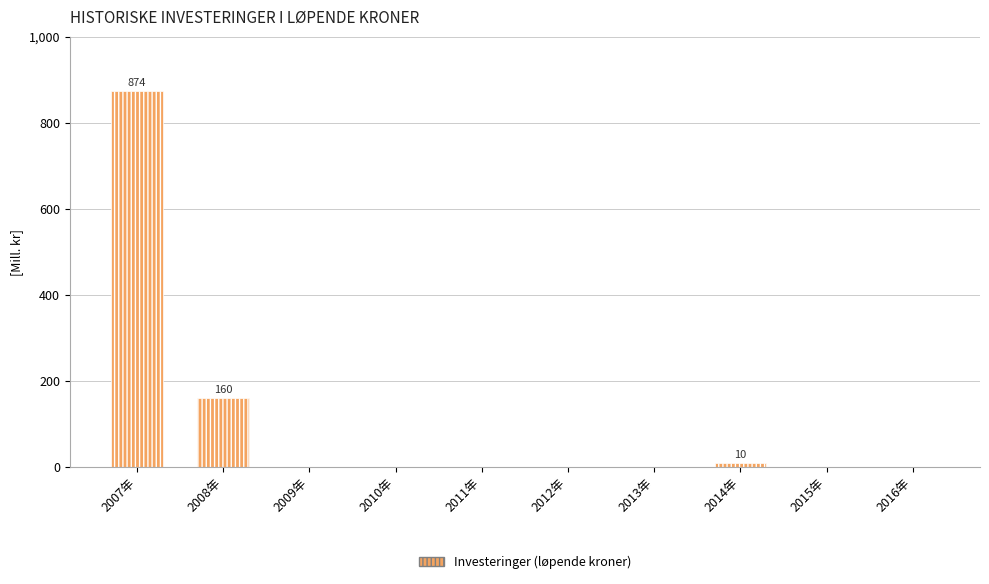

What is the greatest value displayed?

874